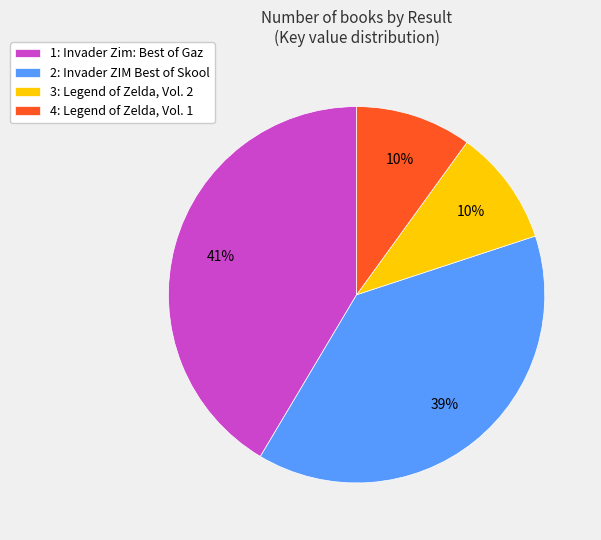

To the nearest percent, what is the average slice percentage?

25%